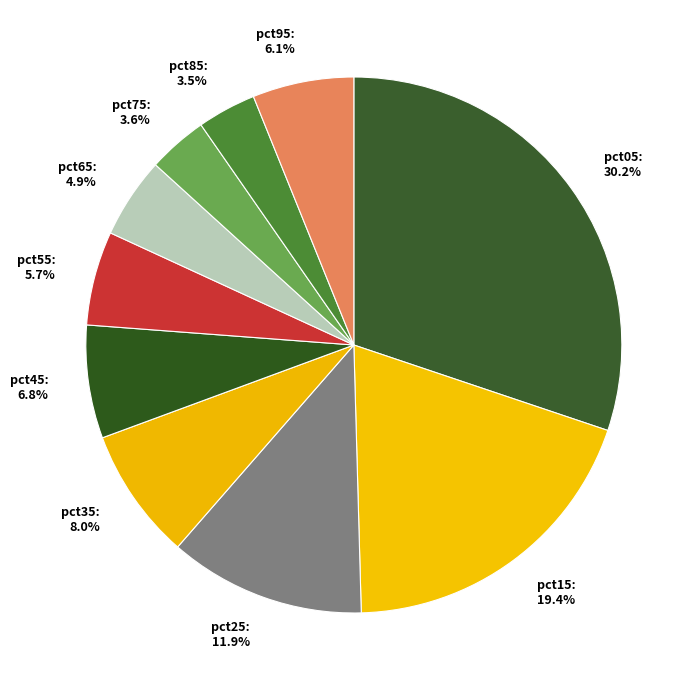

Is it true that pct15 is 11% of the pie?

False